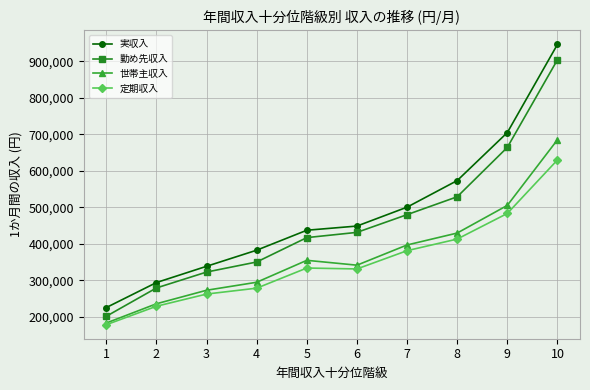

What is the smallest value displayed?

177925